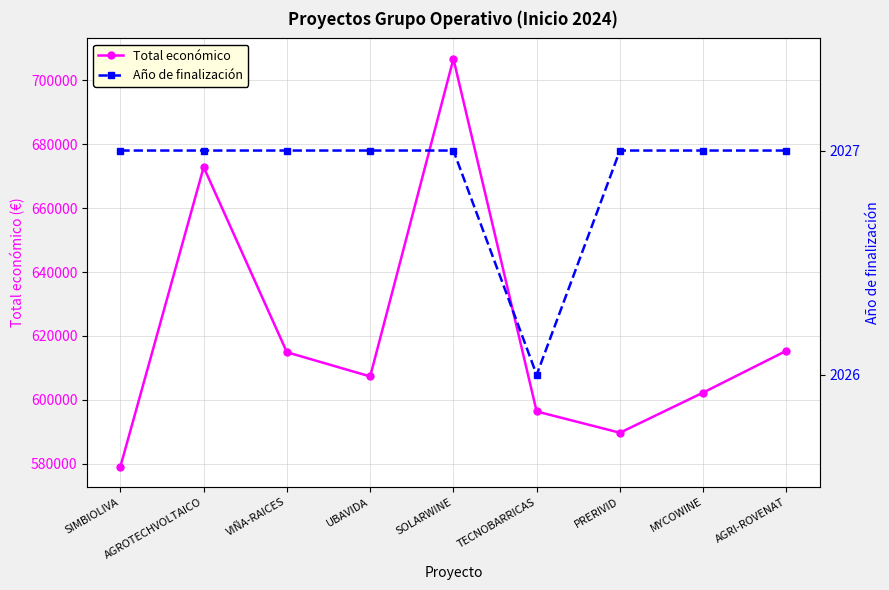

What is the label of the 4th point from the left?

UBAVIDA